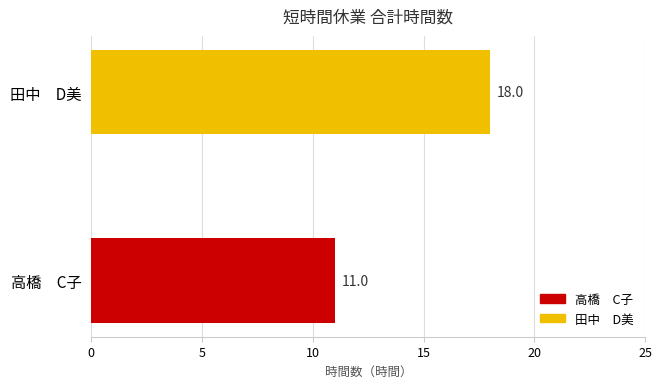

Reading bottom to top, transcribe all the data shown in this chart.

高橋　C子=11	田中　D美=18